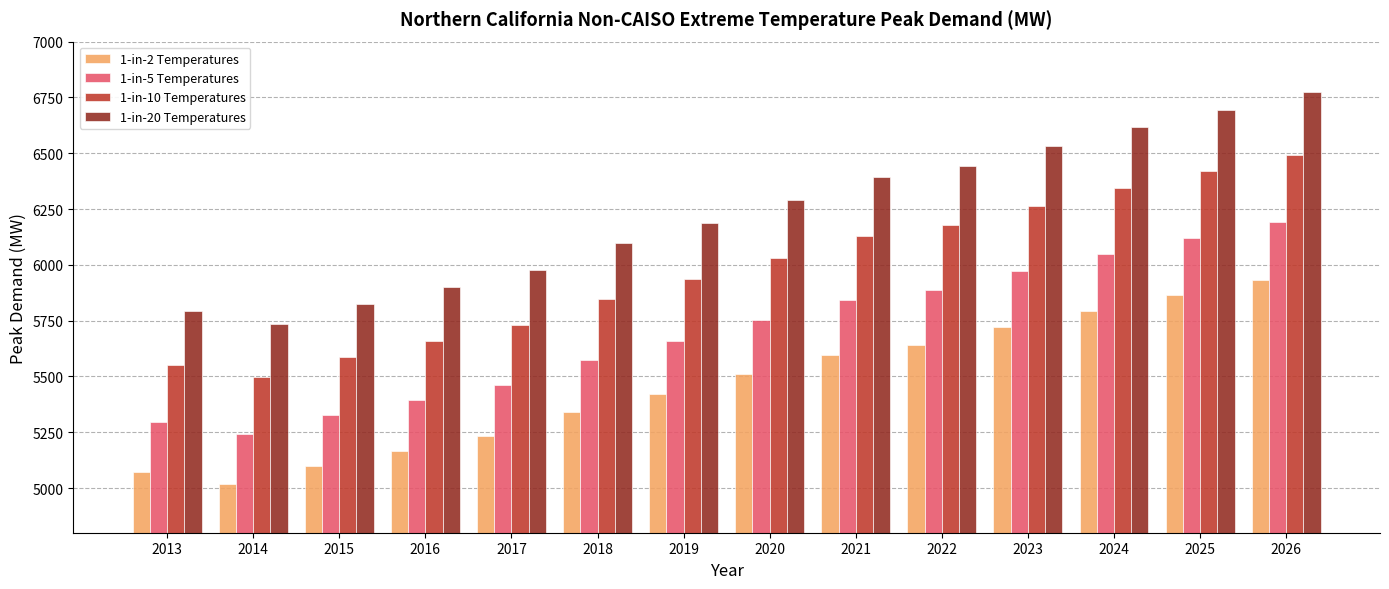

Where does the 1-in-20 Temperatures series first go above 6291?

2020